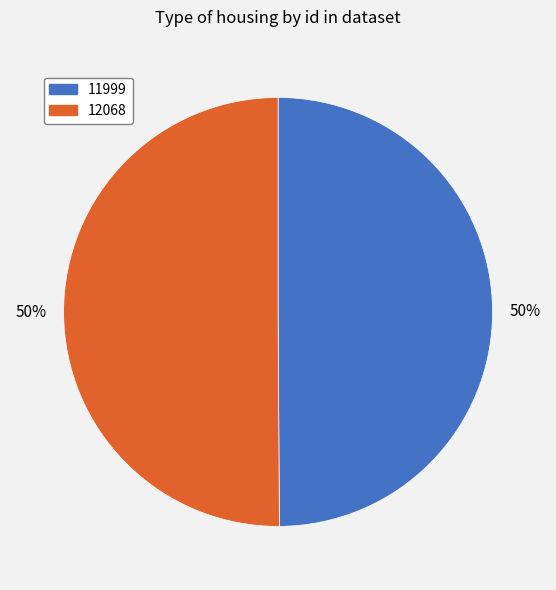

To the nearest percent, what is the combined percentage of 12068 and 11999?

100%